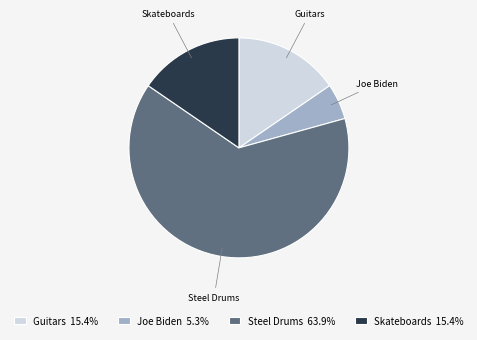

Do Steel Drums and Guitars together represent more than half of the pie?

Yes